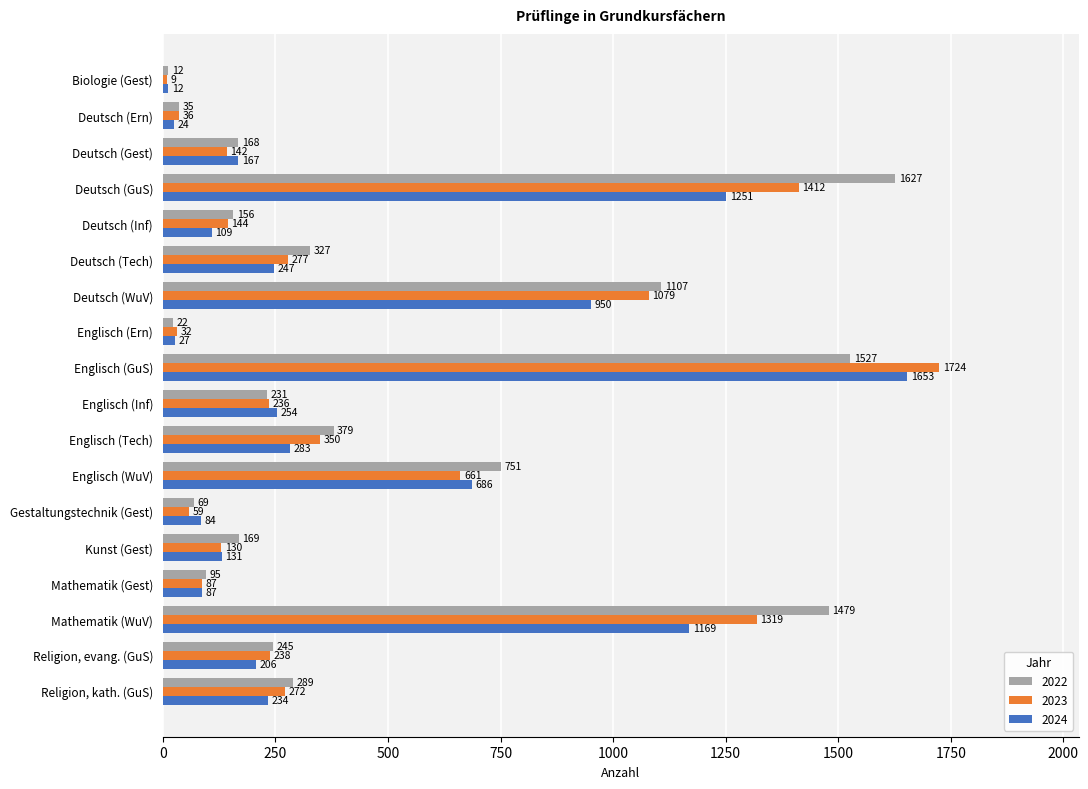

What is the spread (max minus min) of values at Deutsch (Ern)?

12